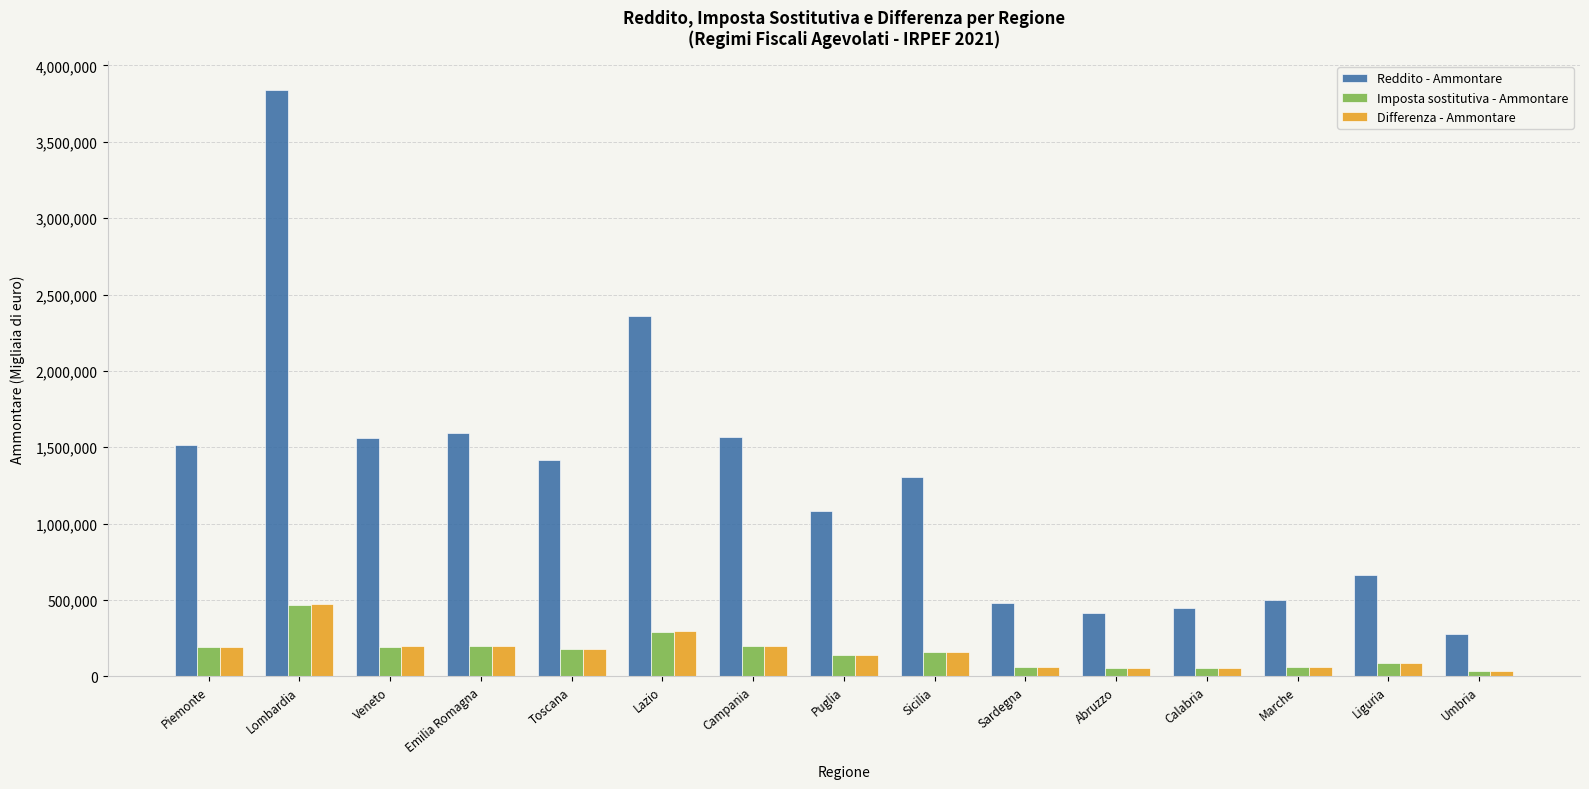

What are all the series names shown in the legend?

Reddito - Ammontare, Imposta sostitutiva - Ammontare, Differenza - Ammontare